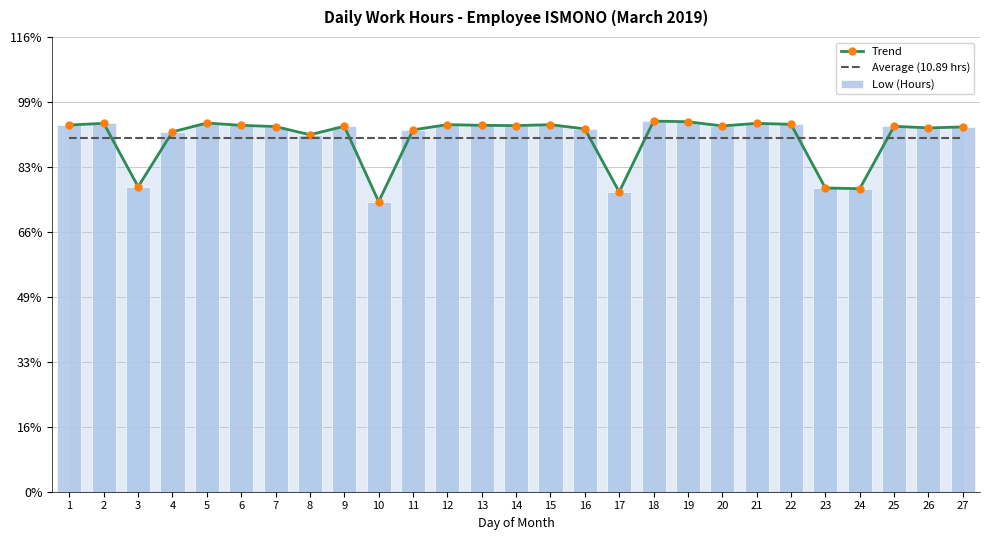

Where is Trend nearest to the value 10?

3